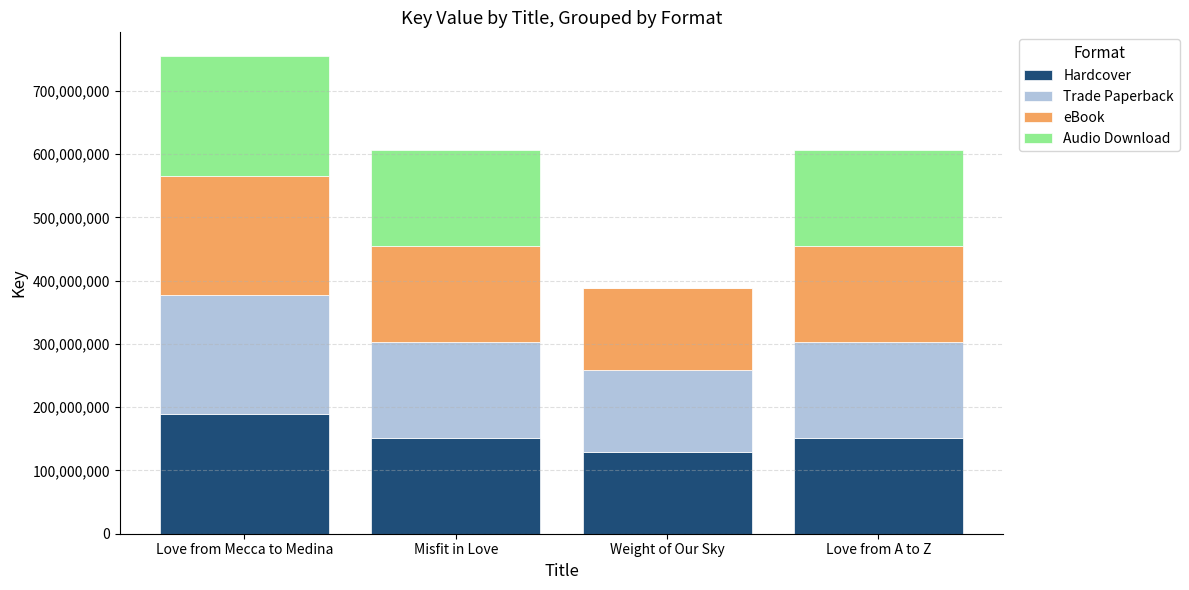

The Hardcover series shows 34613553 at Weight of Our Sky. True or false?

False